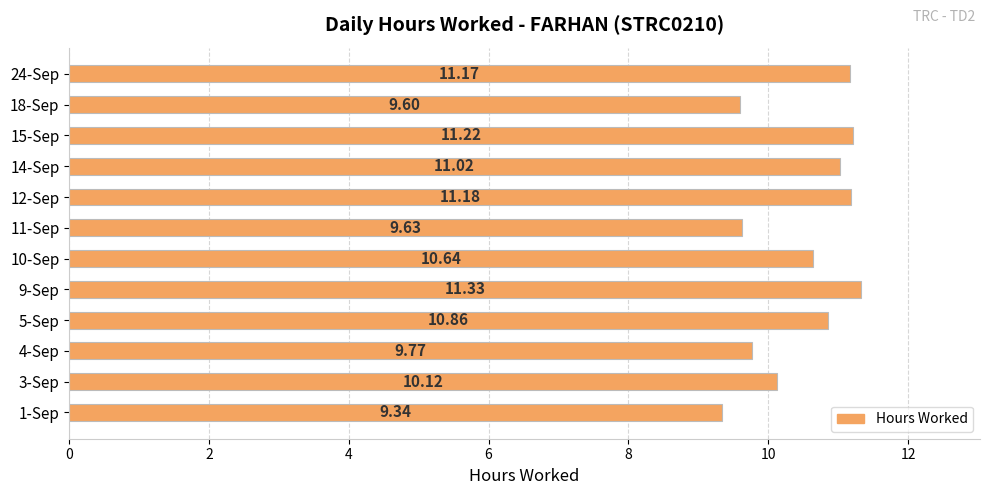

What is the ratio of the value at 3-Sep to the value at 11-Sep?

1.1